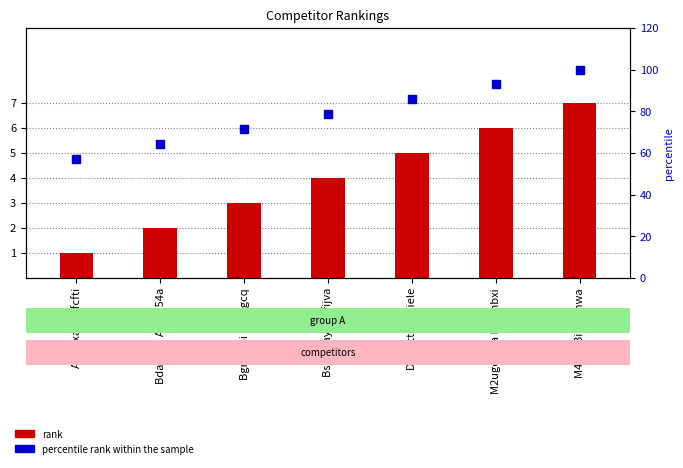

Which series has the widest spread of Y values?

percentile rank within the sample